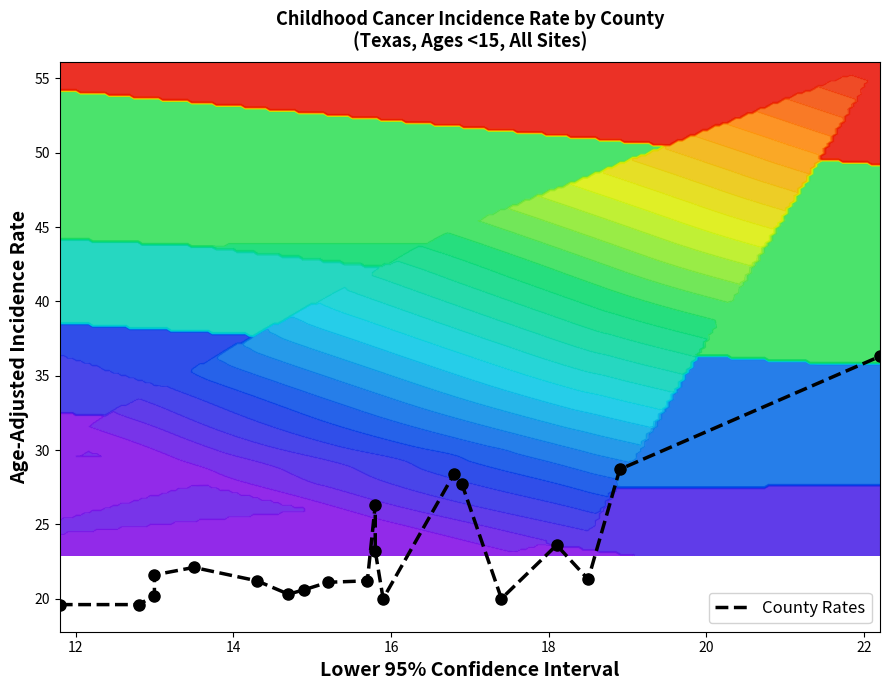

How many data points are above 21?

13